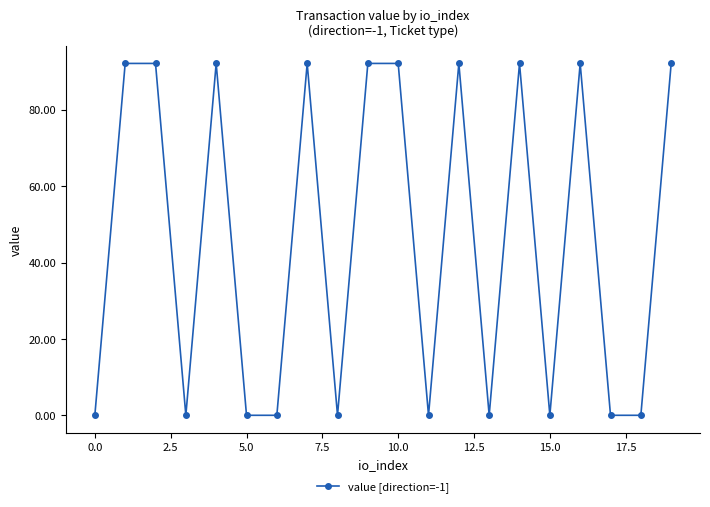

What is the sum of all values?

921.2